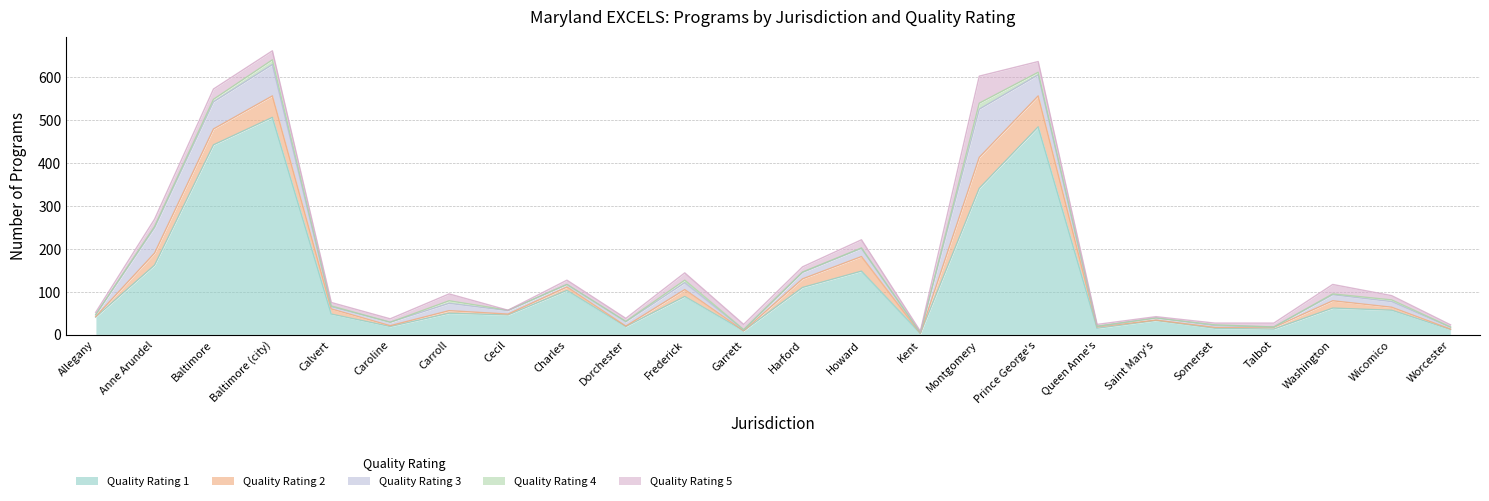

How many data points does each series have?

24